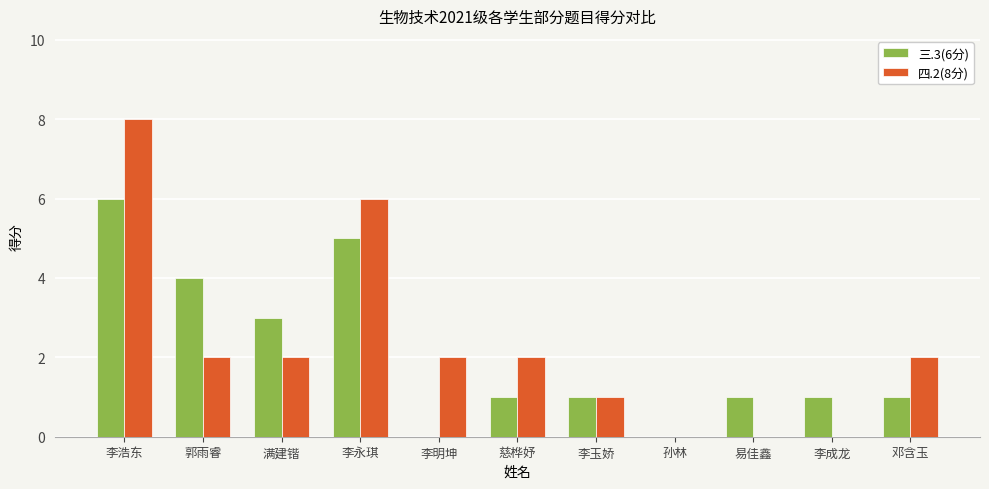

The value of 四.2(8分) at 慈桦妤 is 2. True or false?

True